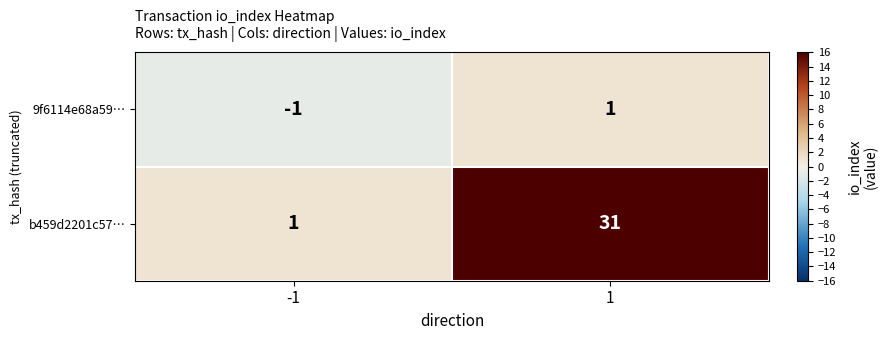

Which series has the largest total across all categories?

b459d2201c57…